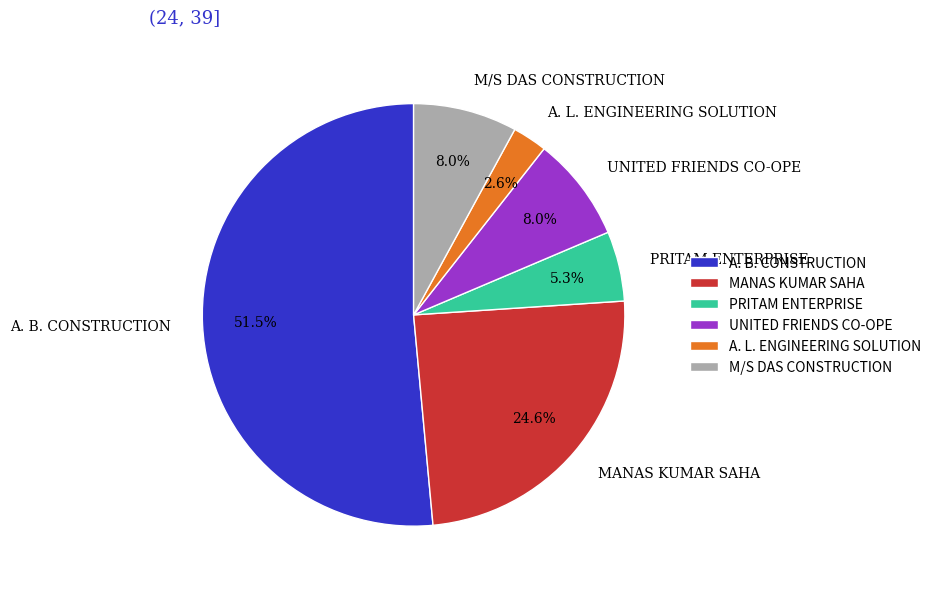

To the nearest percent, what is the average slice percentage?

17%